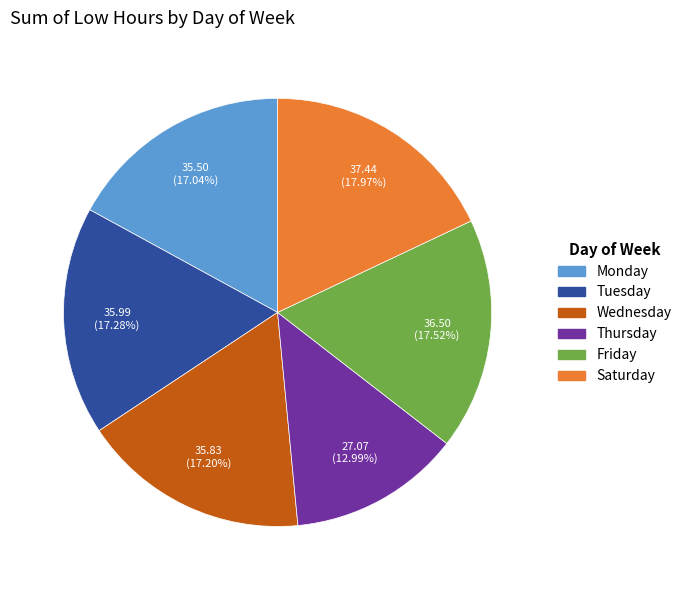

Is there a majority slice in this chart?

No